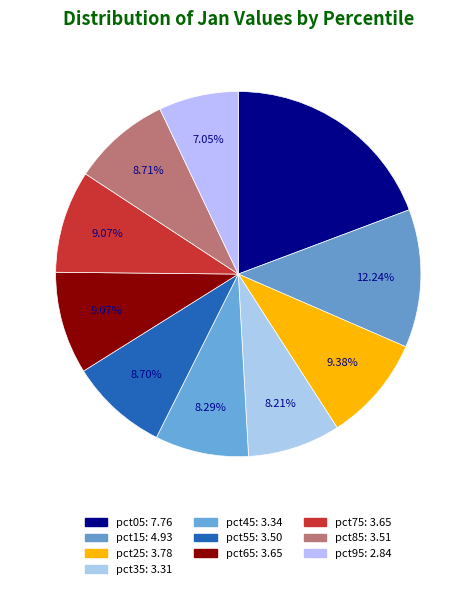

Is it true that pct45 is 8% of the pie?

True